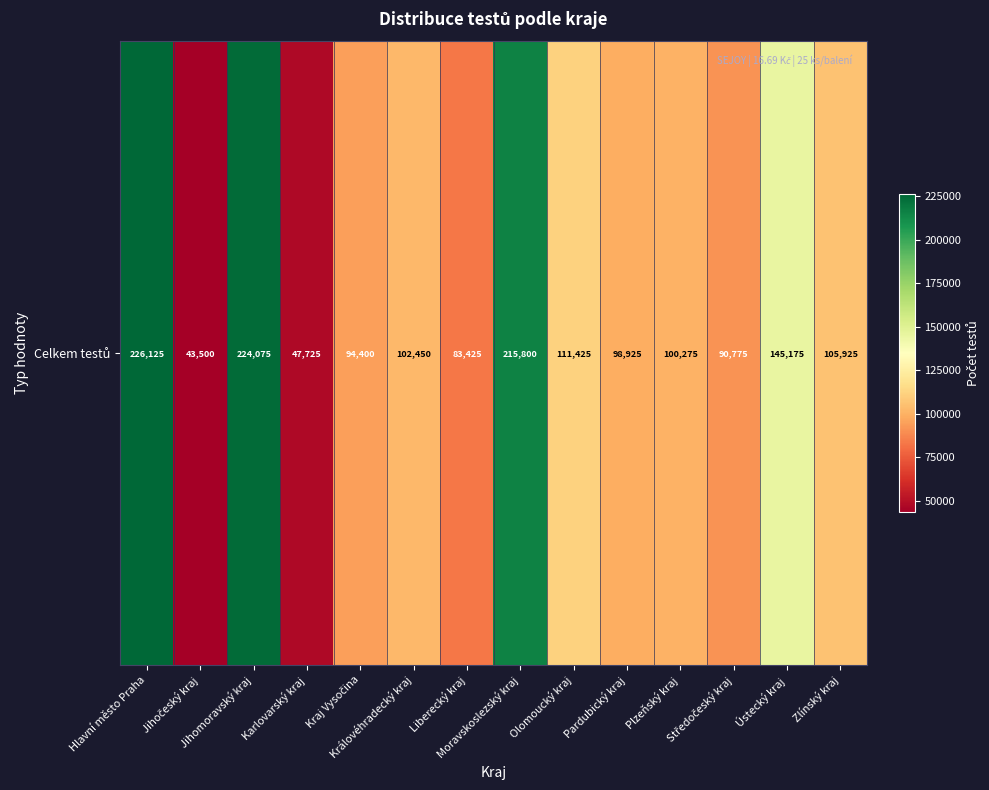

Reading left to right, list all the values displayed in this chart.

226125	43500	224075	47725	94400	102450	83425	215800	111425	98925	100275	90775	145175	105925